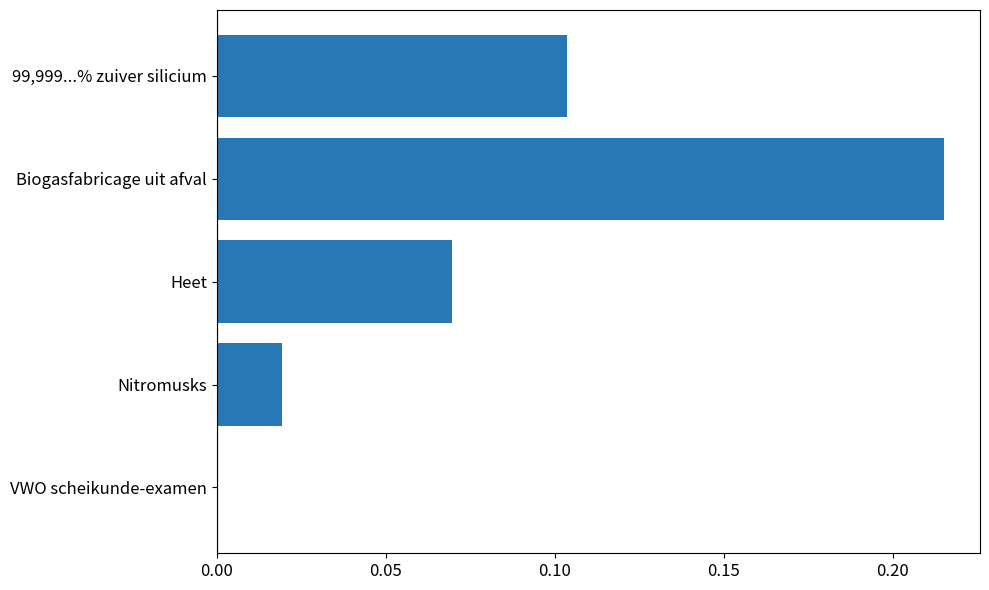

At which category does the chart reach its peak across all series?

Biogasfabricage uit afval